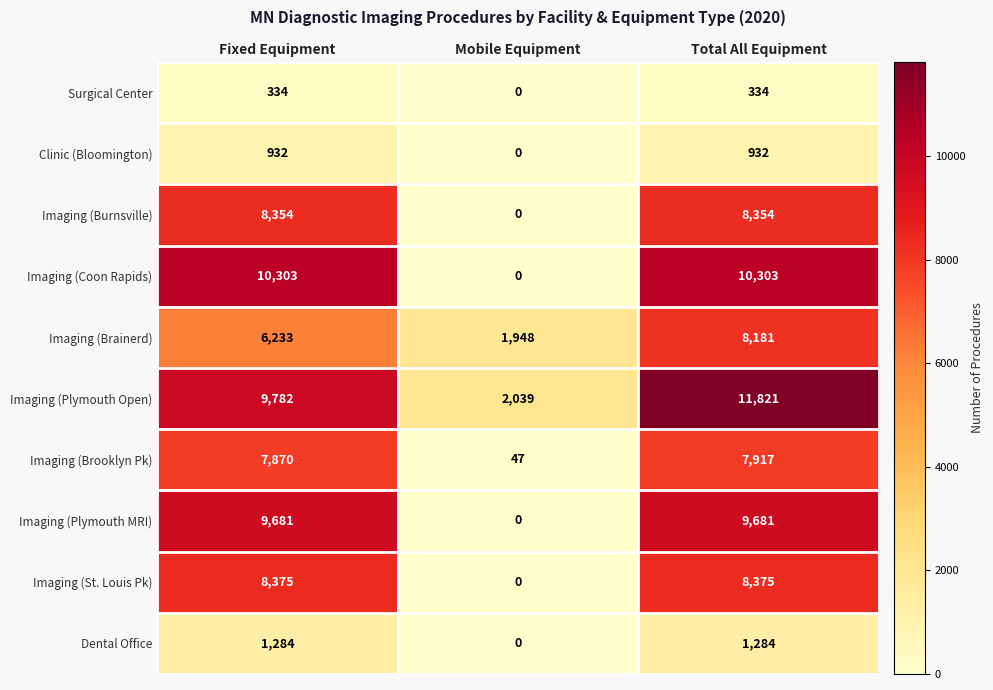

Reading left to right, what are all the values shown in this chart?

Surgical Center: 334	0	334
Clinic (Bloomington): 932	0	932
Imaging (Burnsville): 8354	0	8354
Imaging (Coon Rapids): 10303	0	10303
Imaging (Brainerd): 6233	1948	8181
Imaging (Plymouth Open): 9782	2039	11821
Imaging (Brooklyn Pk): 7870	47	7917
Imaging (Plymouth MRI): 9681	0	9681
Imaging (St. Louis Pk): 8375	0	8375
Dental Office: 1284	0	1284